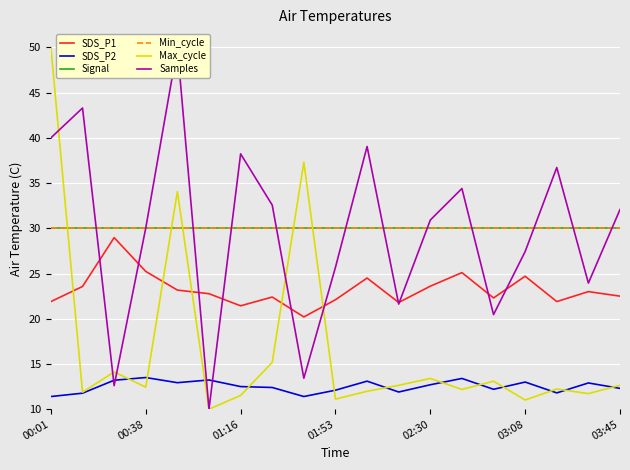

Rank the series by their maximum value, from lowest to highest.

SDS_P2, SDS_P1, Signal, Min_cycle, Max_cycle, Samples